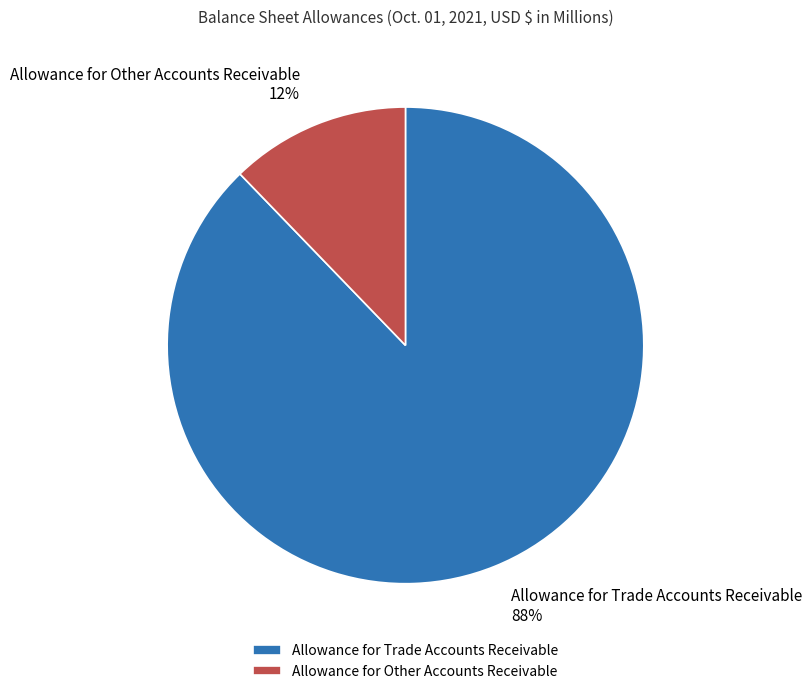

Does Allowance for Trade Accounts Receivable represent more than half of the total?

Yes